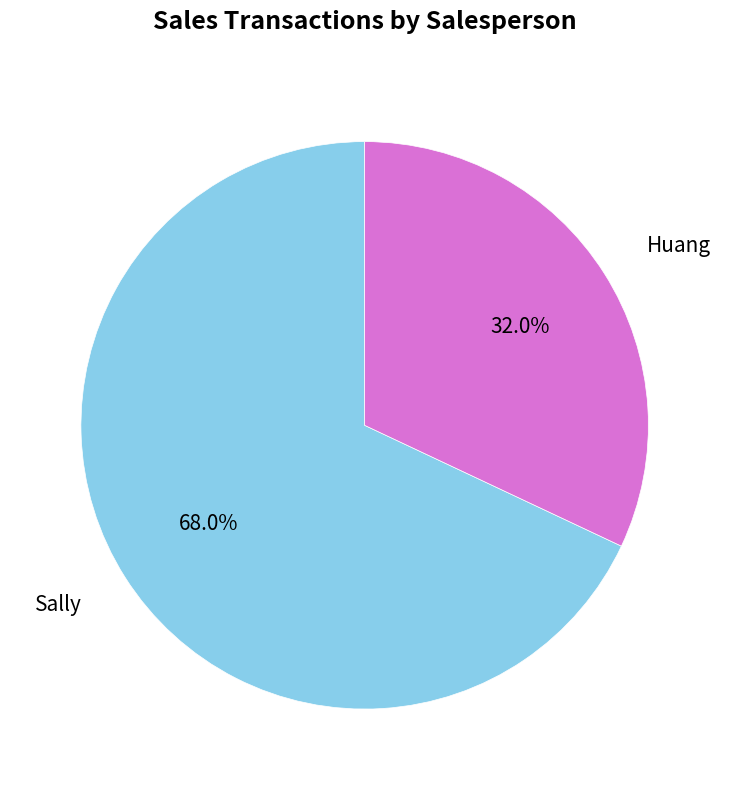

Is there a majority slice in this chart?

Yes